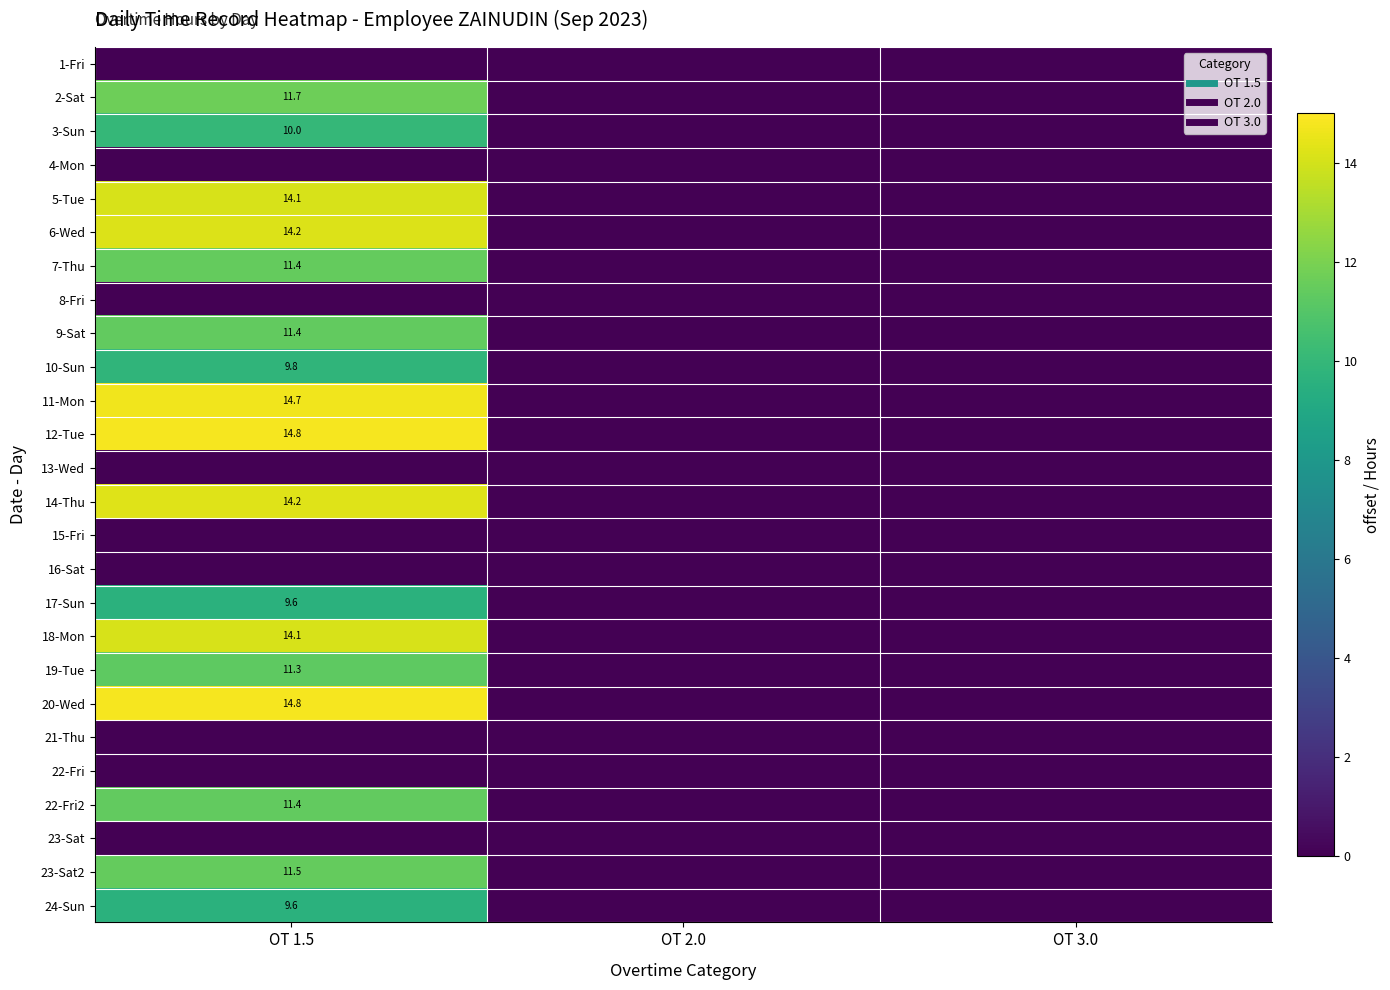

What is the highest value of the 7-Thu series?

11.4